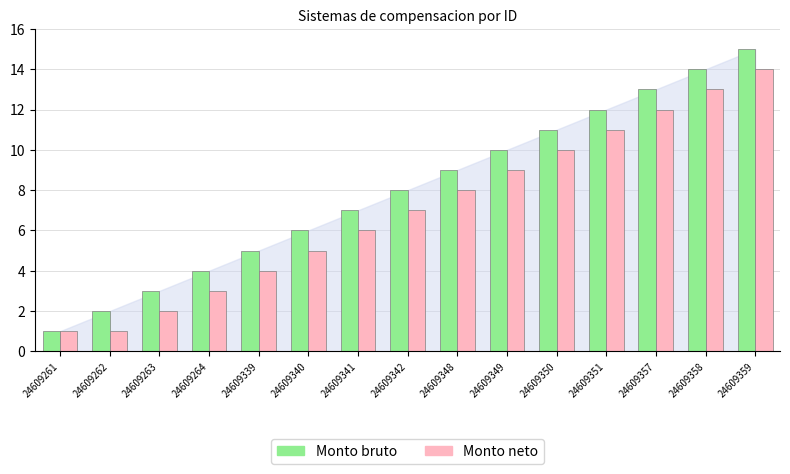

Is the value of Monto neto at 24609340 greater than the value of Monto bruto at 24609261?

Yes